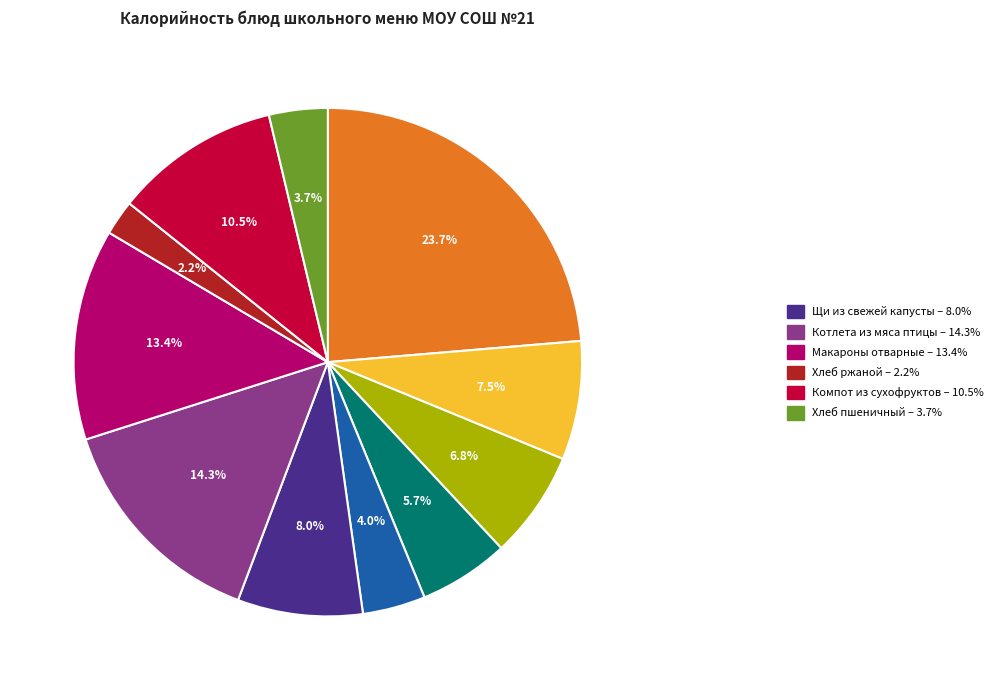

Does any single category account for the majority?

No